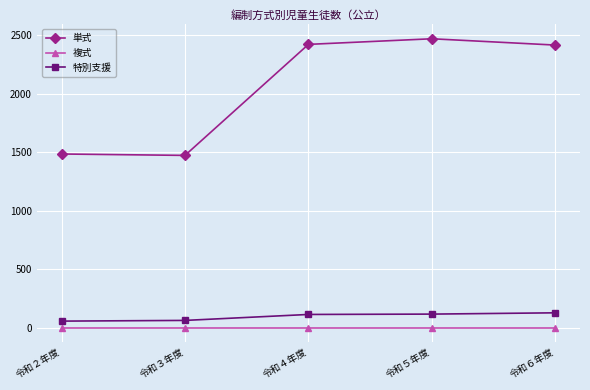

What is the greatest value displayed?

2472